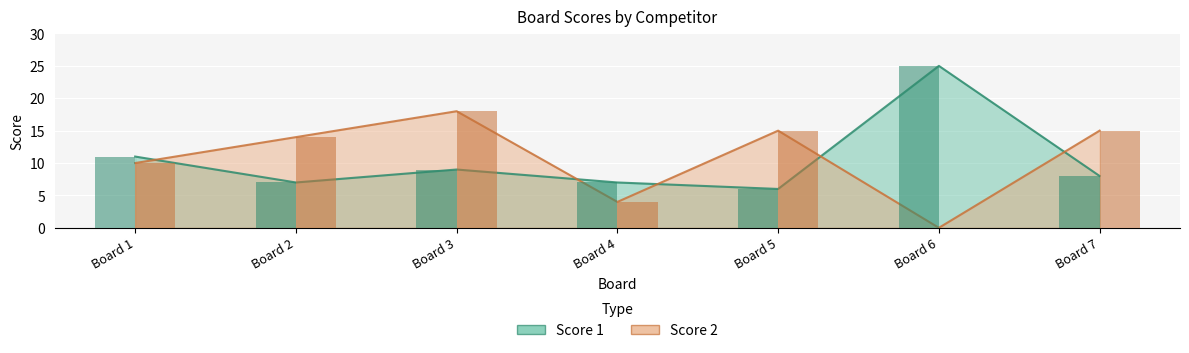

Does the chart contain any negative values?

No